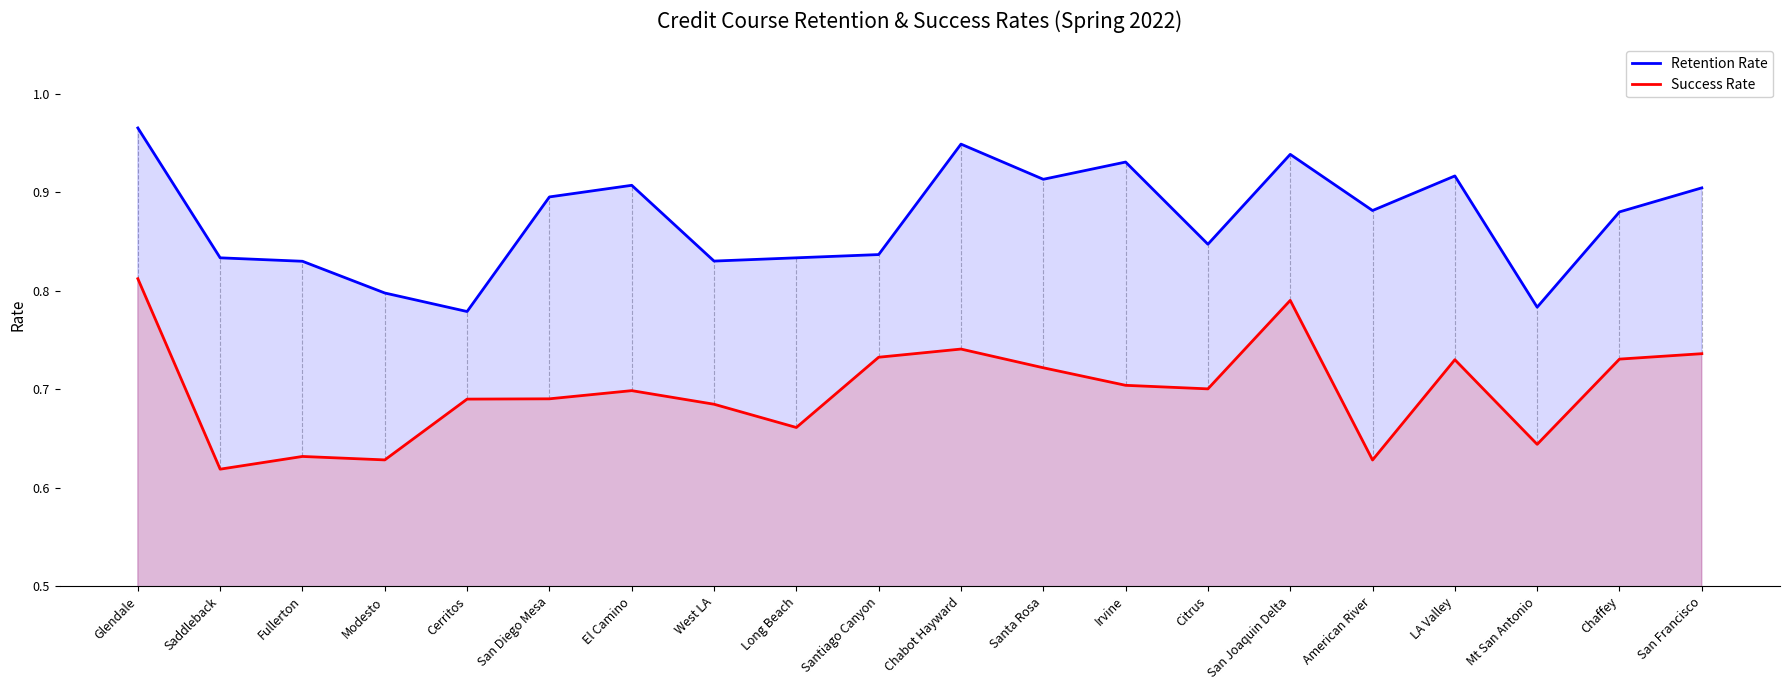

Between Chaffey and Santa Rosa, which is larger?

Santa Rosa